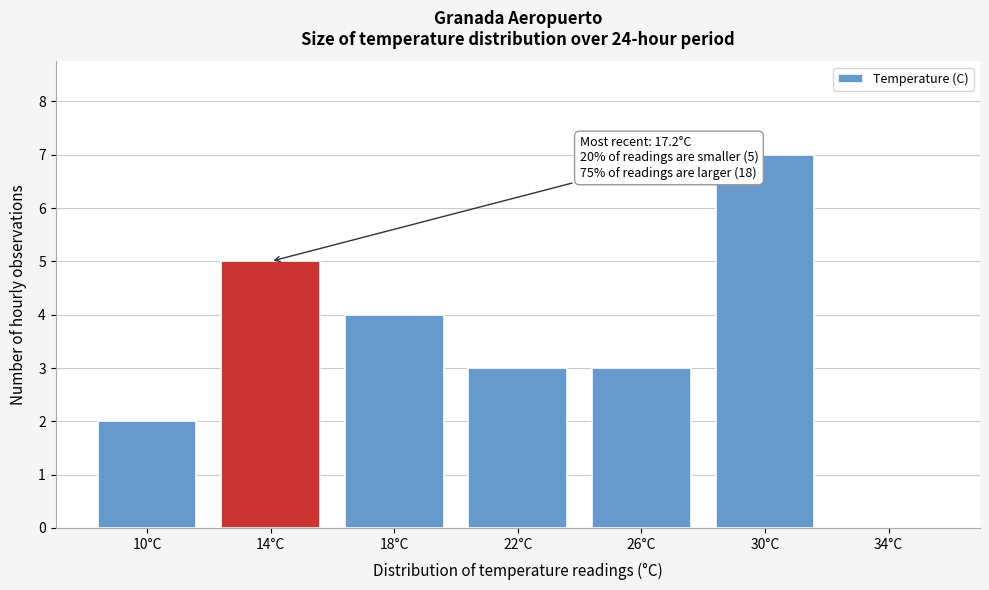

Reading right to left, list all the values displayed in this chart.

34°C=0	30°C=7	26°C=3	22°C=3	18°C=4	14°C=5	10°C=2